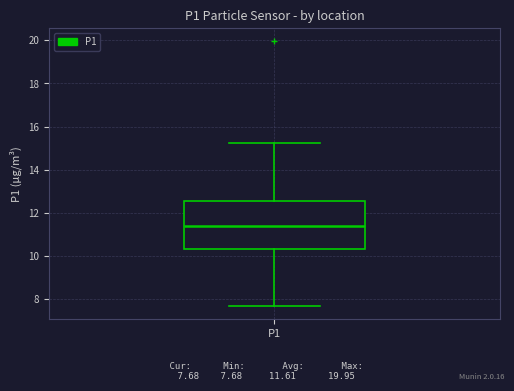

Transcribe this box plot: give where the median line is, the range the box spans, and where the two whiskers end, as read against the y-axis. The values are not printed on the chart, so give them approximately, as read against the axis.

median 11.4, box 10.4 to 12.6, whiskers 7.6 to 15.2